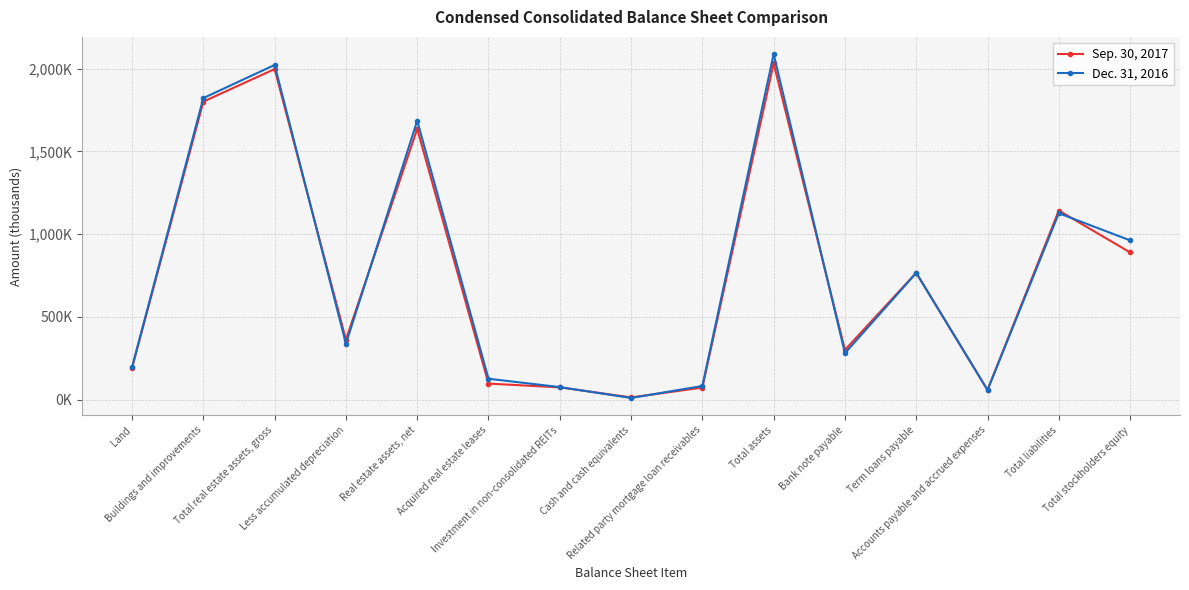

Rank the series at Total liabilities from highest to lowest value.

Sep. 30, 2017, Dec. 31, 2016